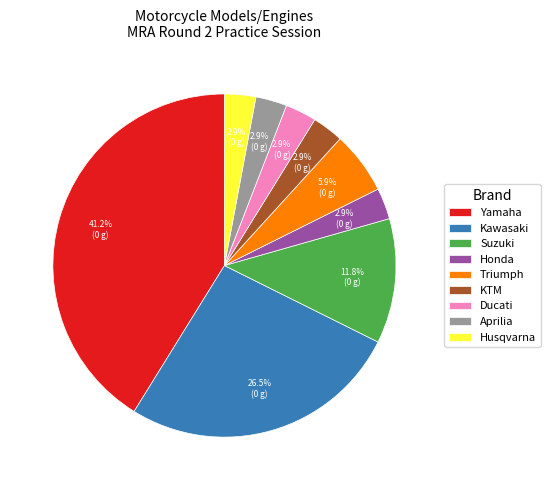

Is there any slice that represents more than half of the pie?

No